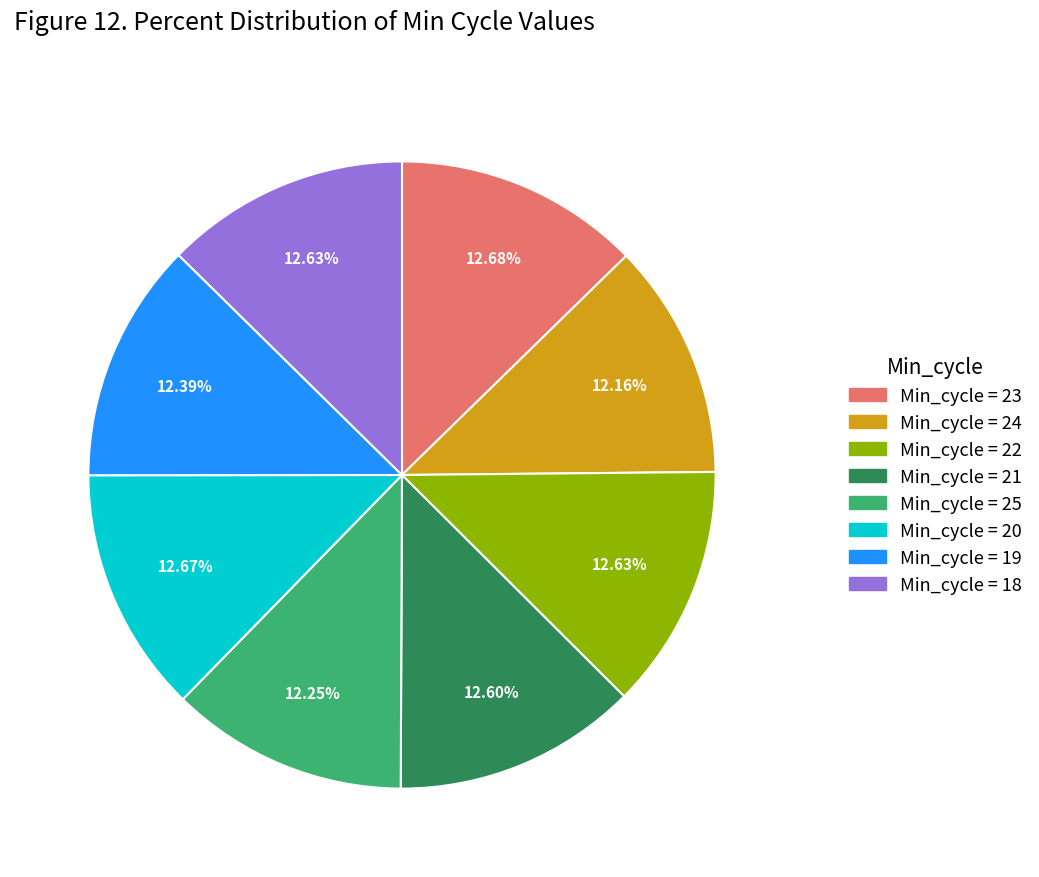

Is there any slice that represents more than half of the pie?

No